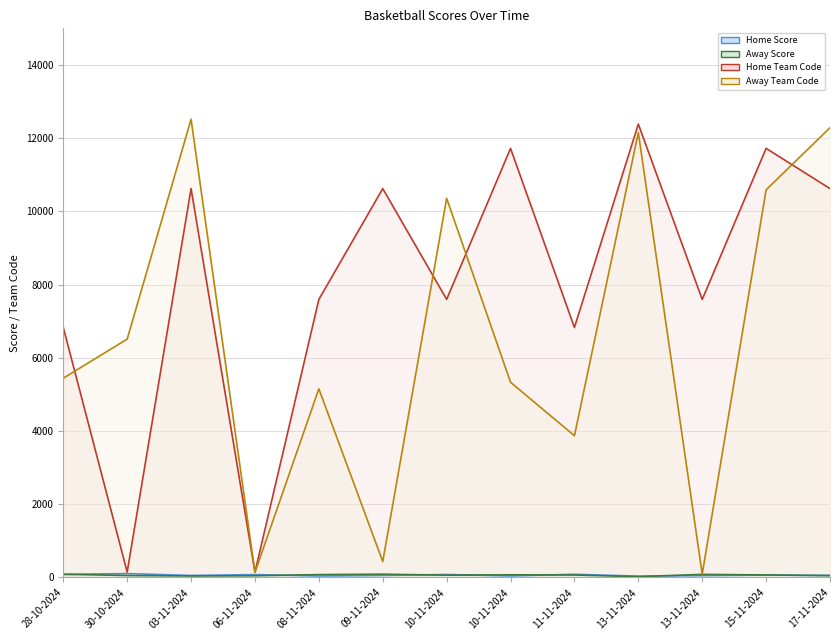

Reading left to right, extract all data points from this chart.

Home Score: 28-10-2024=85	30-10-2024=107	03-11-2024=56	06-11-2024=79	08-11-2024=42	09-11-2024=56	10-11-2024=82	10-11-2024=43	11-11-2024=88	13-11-2024=37	13-11-2024=52	15-11-2024=66	17-11-2024=56
Away Score: 28-10-2024=89	30-10-2024=54	03-11-2024=42	06-11-2024=48	08-11-2024=79	09-11-2024=90	10-11-2024=63	10-11-2024=74	11-11-2024=68	13-11-2024=23	13-11-2024=85	15-11-2024=70	17-11-2024=52
Home Team Code: 28-10-2024=6830	30-10-2024=148	03-11-2024=10622	06-11-2024=148	08-11-2024=7595	09-11-2024=10622	10-11-2024=7597	10-11-2024=11720	11-11-2024=6830	13-11-2024=12385	13-11-2024=7595	15-11-2024=11721	17-11-2024=10622
Away Team Code: 28-10-2024=5444	30-10-2024=6512	03-11-2024=12516	06-11-2024=140	08-11-2024=5153	09-11-2024=436	10-11-2024=10357	10-11-2024=5333	11-11-2024=3873	13-11-2024=12154	13-11-2024=93	15-11-2024=10589	17-11-2024=12286